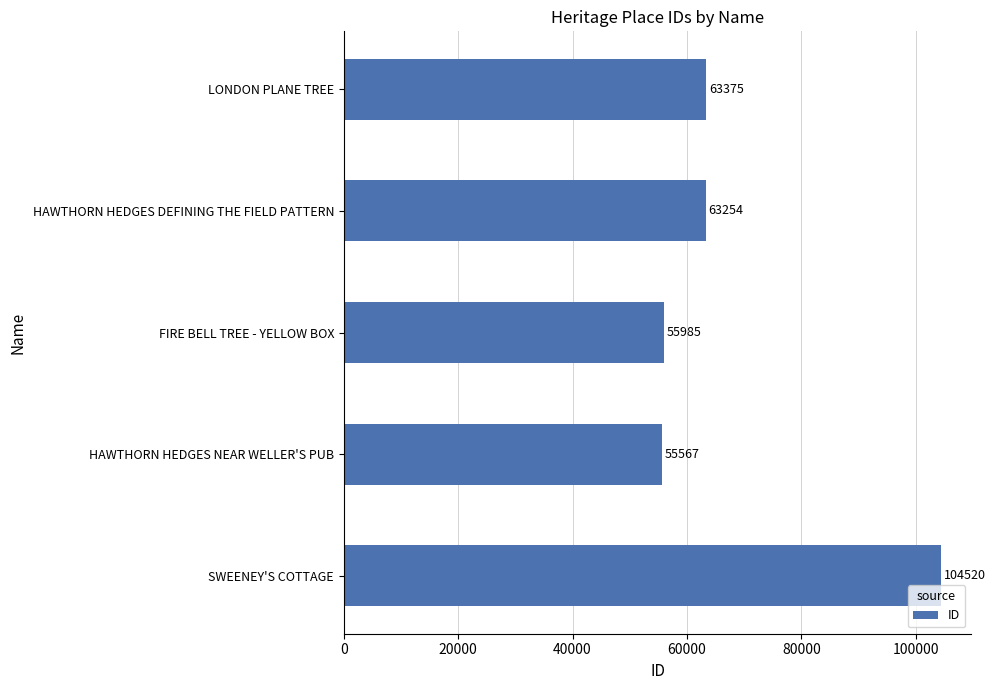

Between FIRE BELL TREE - YELLOW BOX and HAWTHORN HEDGES DEFINING THE FIELD PATTERN, which is larger?

HAWTHORN HEDGES DEFINING THE FIELD PATTERN